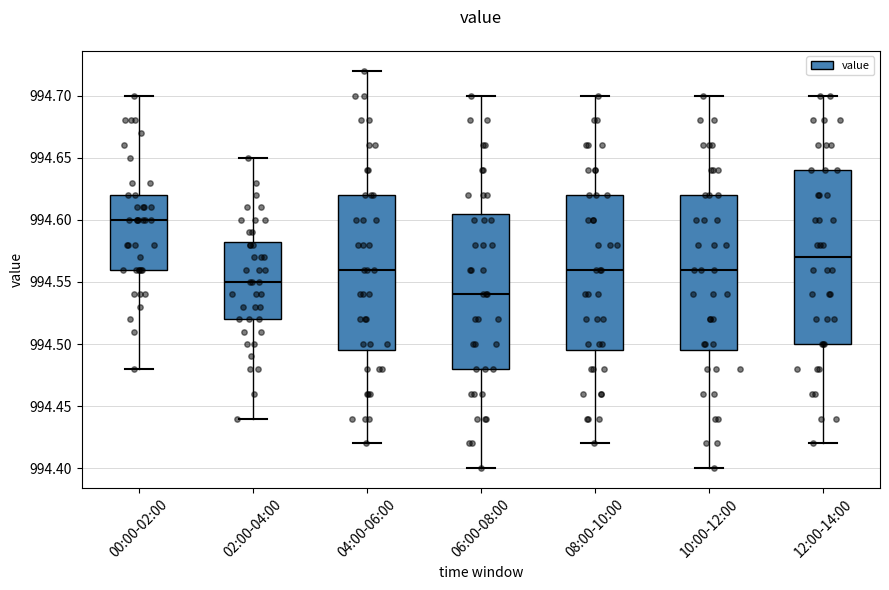

Which box's median line is the lowest?

06:00-08:00